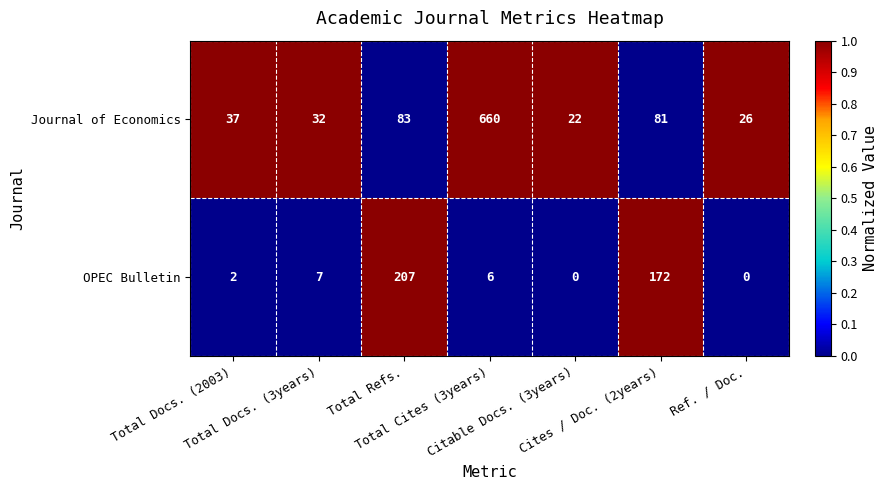

Which series has the largest total across all categories?

Journal of Economics